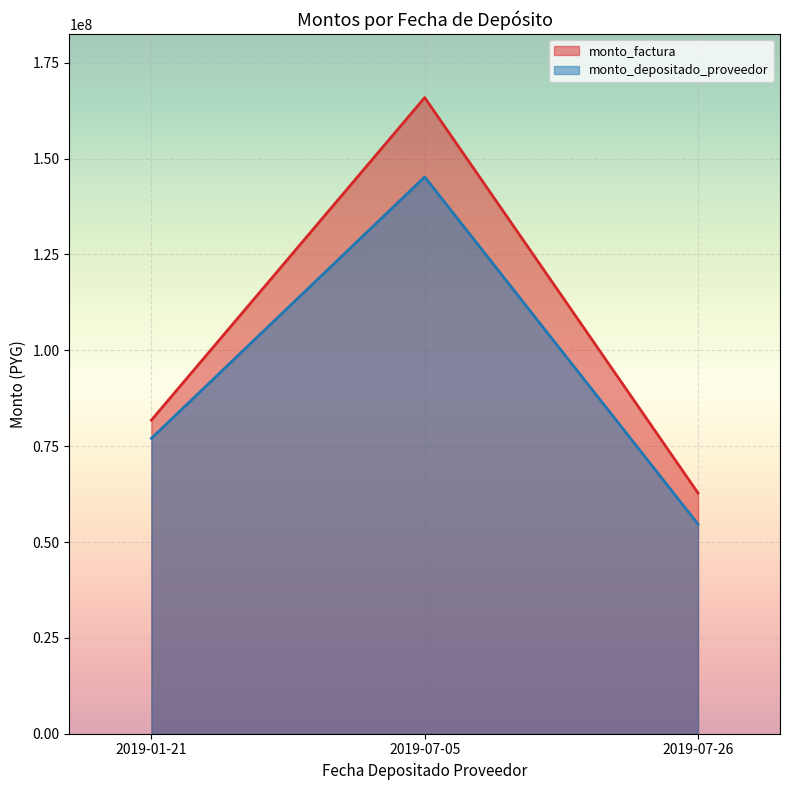

What is the maximum value shown in the chart?

165924104